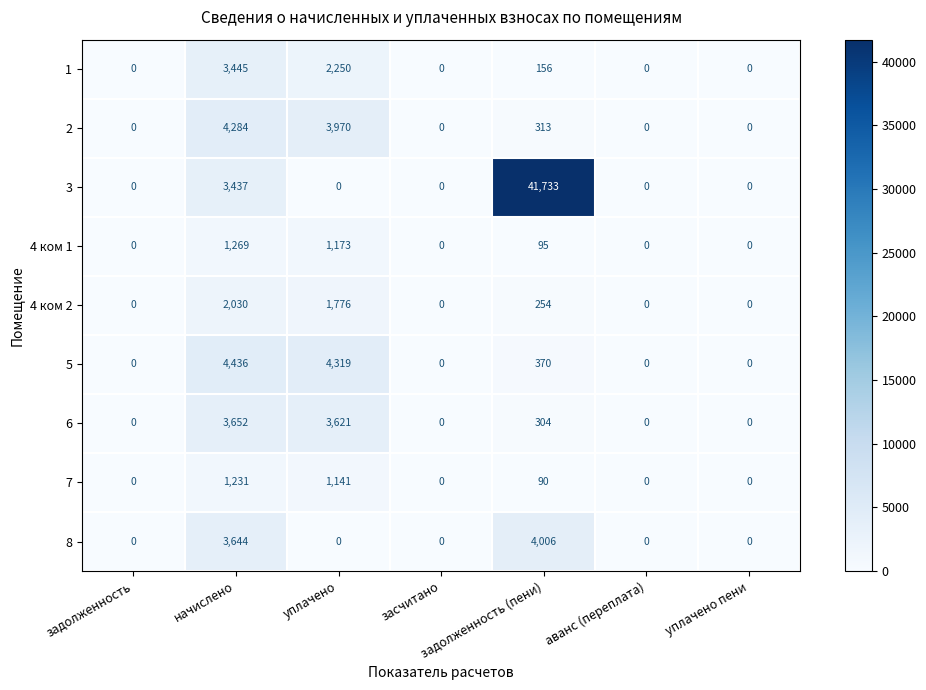

Which series changed the most between начислено and уплачено?

8